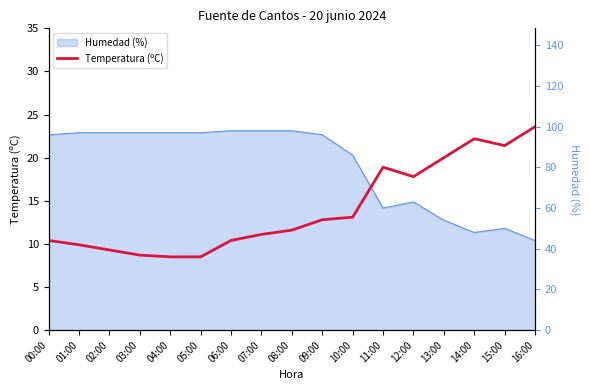

What is the label of the 6th point from the left?

05:00